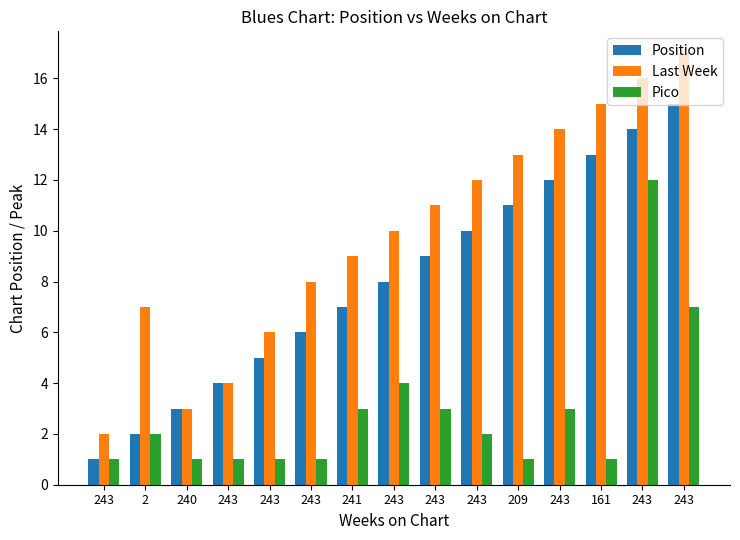

How many values in the Last Week series are below 10?

7